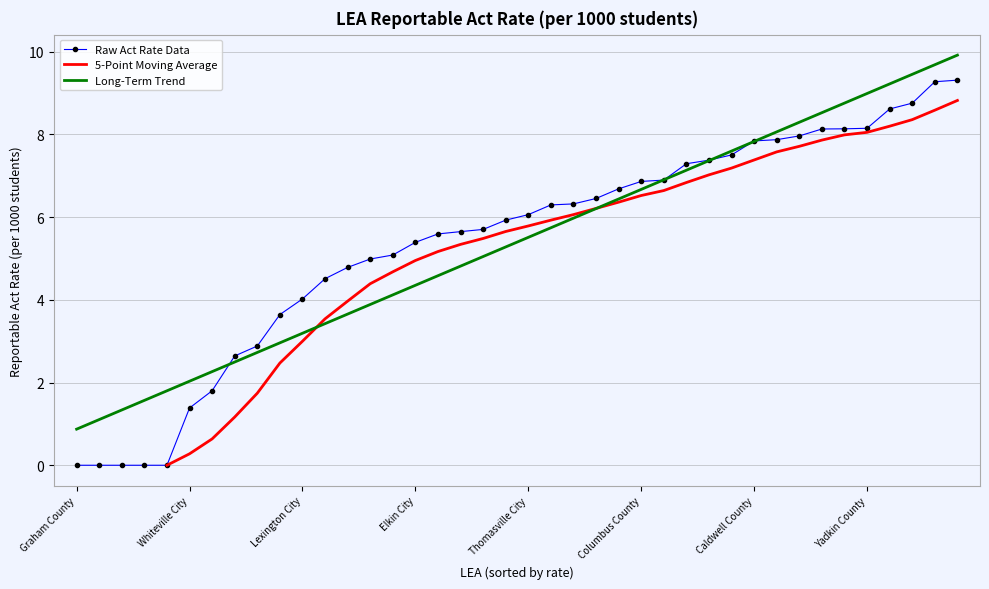

True or false: the data has more than 1 interior local peaks.

False